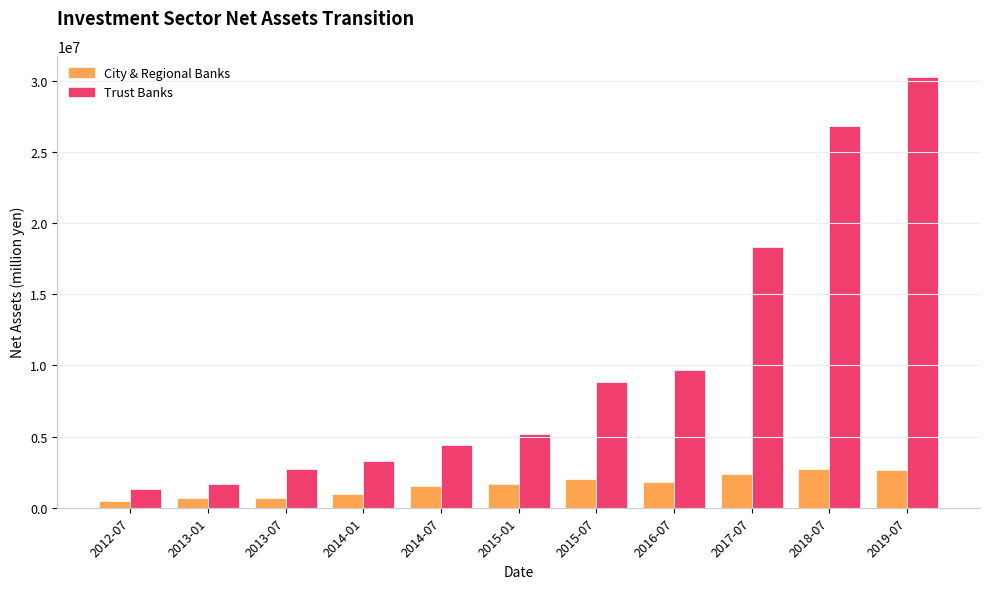

What is the value of the City & Regional Banks bar at the 5th from the left?

1552858